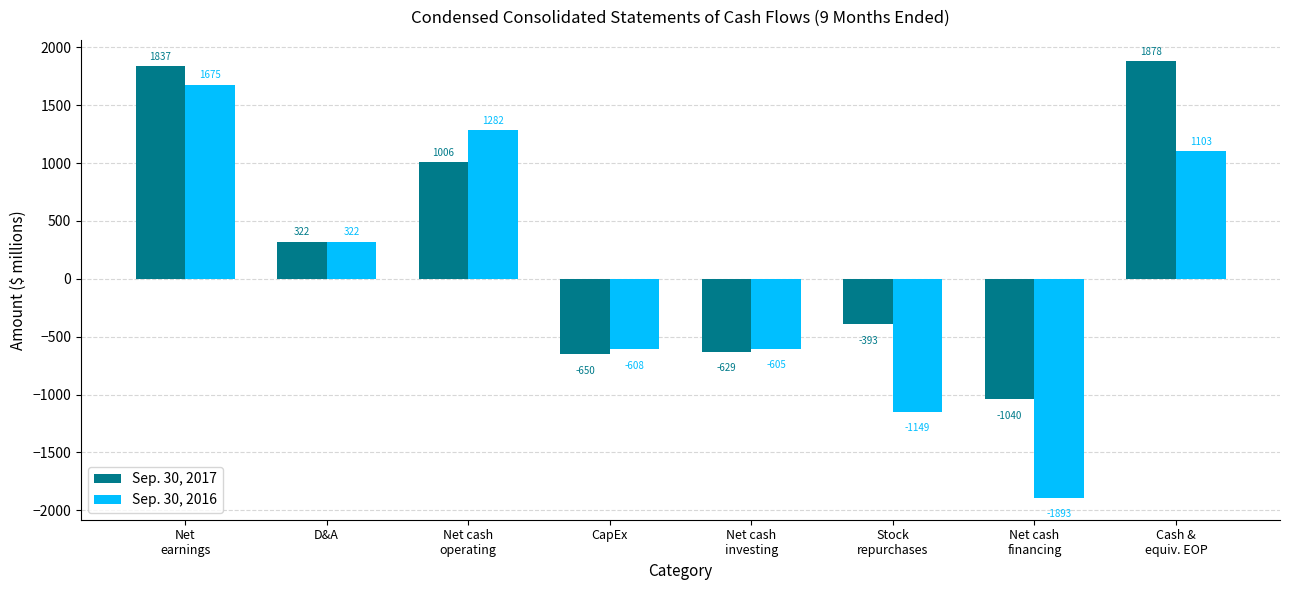

Does the chart contain any negative values?

Yes